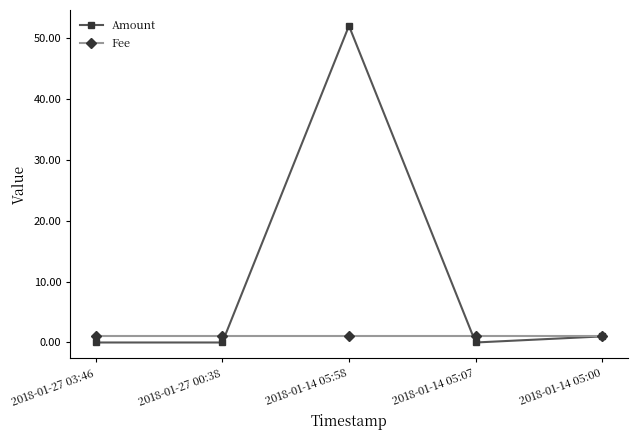

True or false: Fee has a value of 1.0 at 2018-01-14 05:00.

True